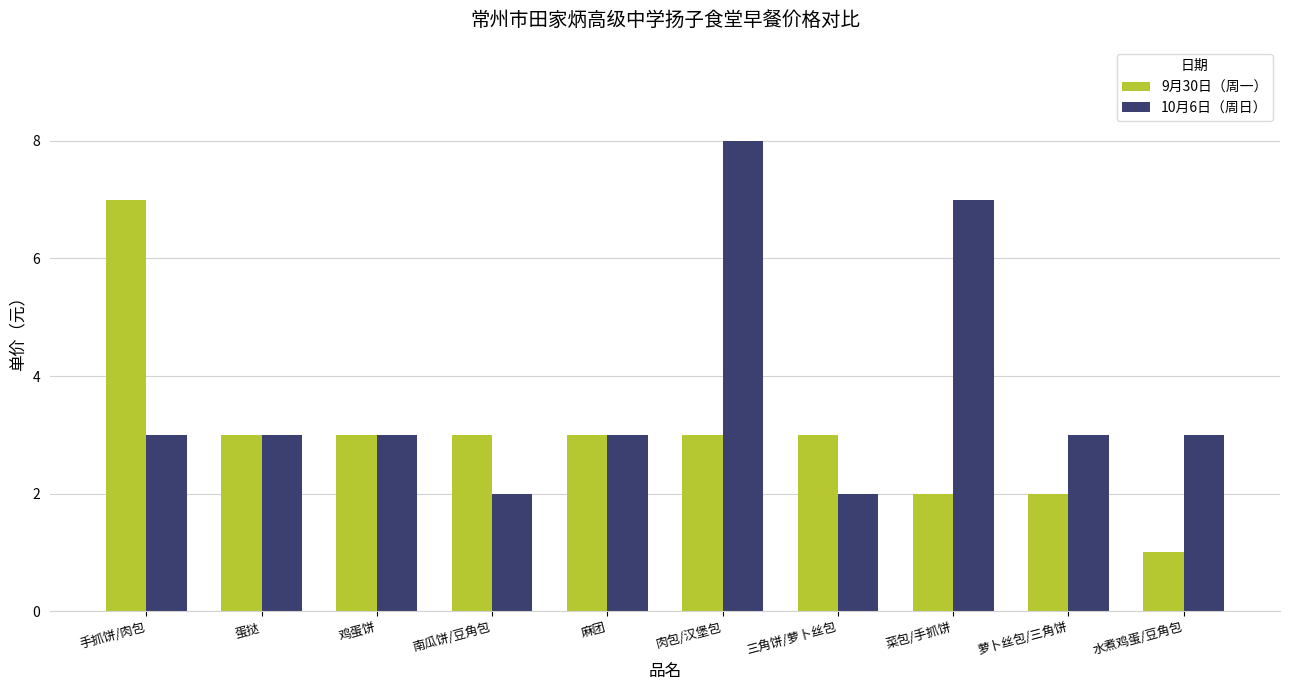

How many series are shown in this chart?

2